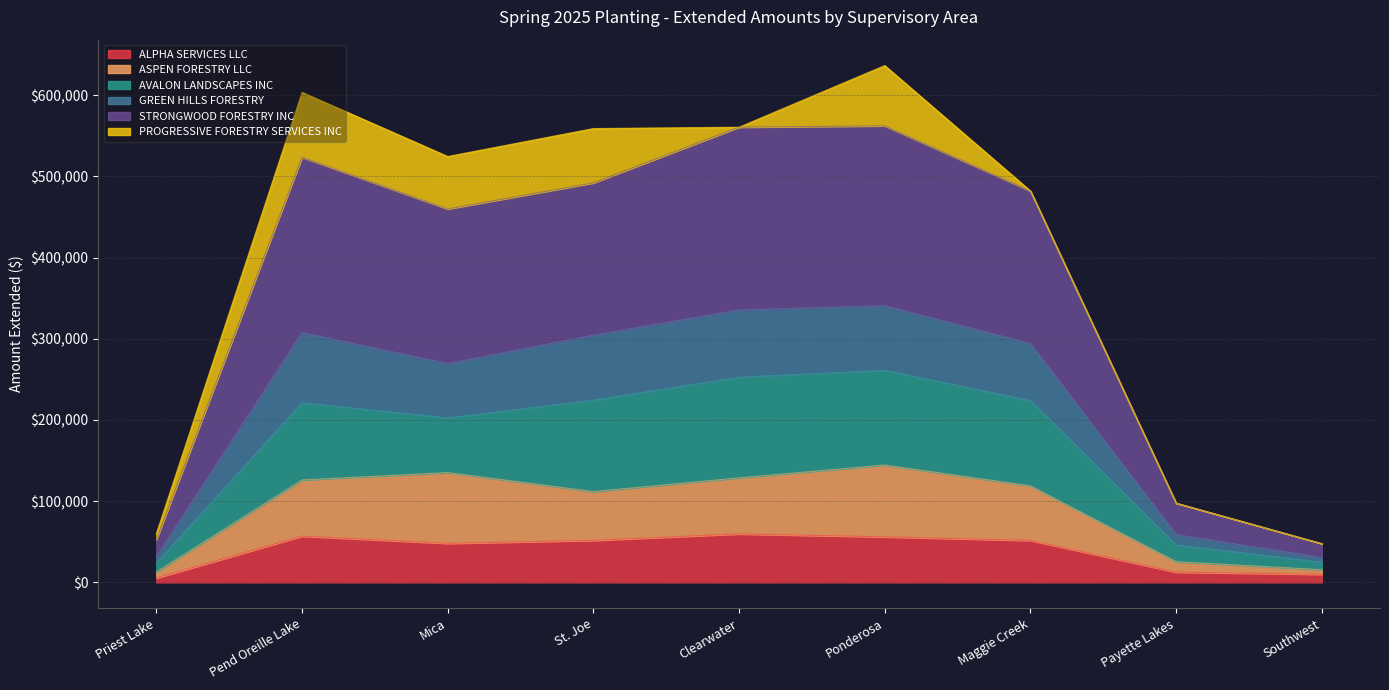

What is the highest value of the ALPHA SERVICES LLC series?

59724.6